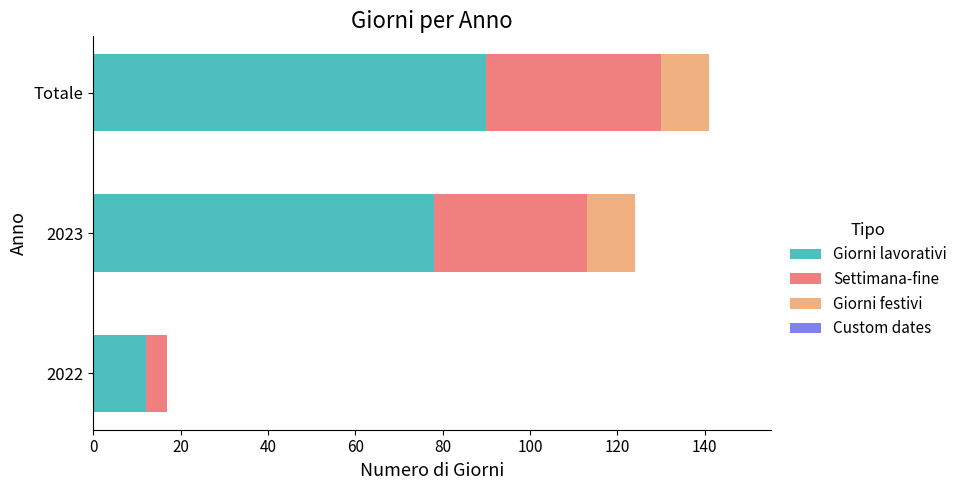

The value of Giorni lavorativi at Totale is 90. True or false?

True